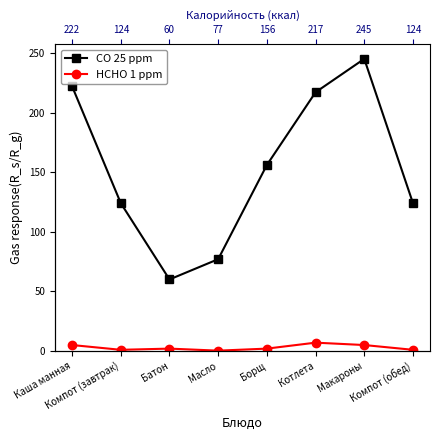

How many HCHO 1 ppm values are between 1 and 5?

6